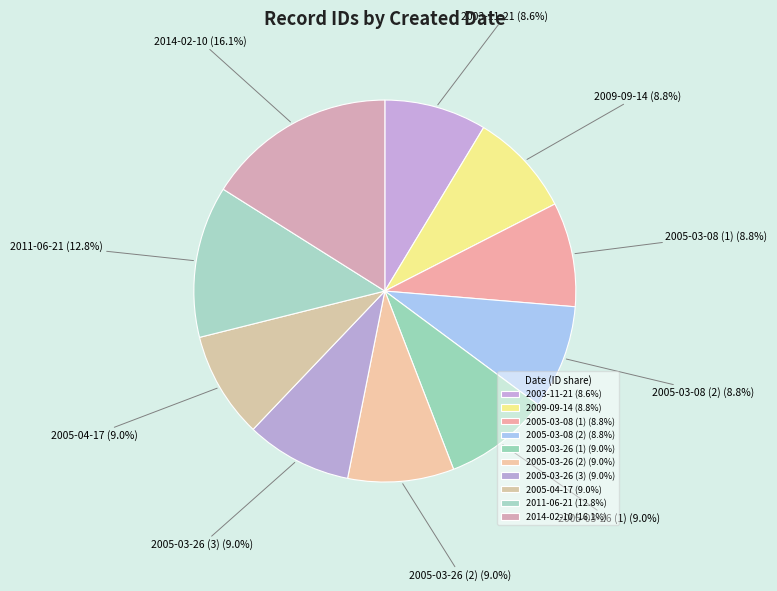

To the nearest percent, what percentage of the pie is 2005-03-26 (2)?

9%